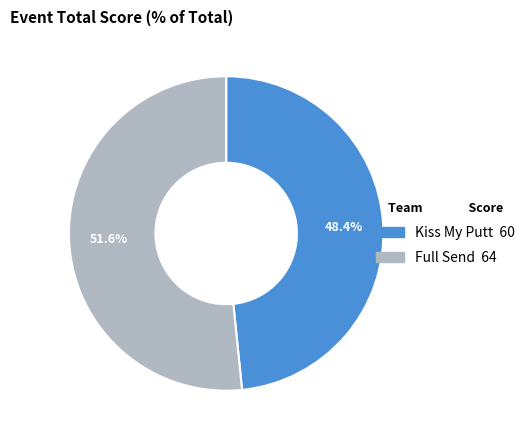

To the nearest percent, what is the difference between the Full Send and Kiss My Putt slice percentages?

3%